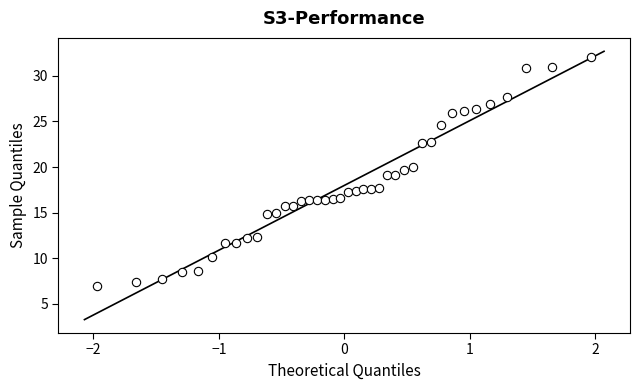

What is the range of X values (max minus min)?

3.9